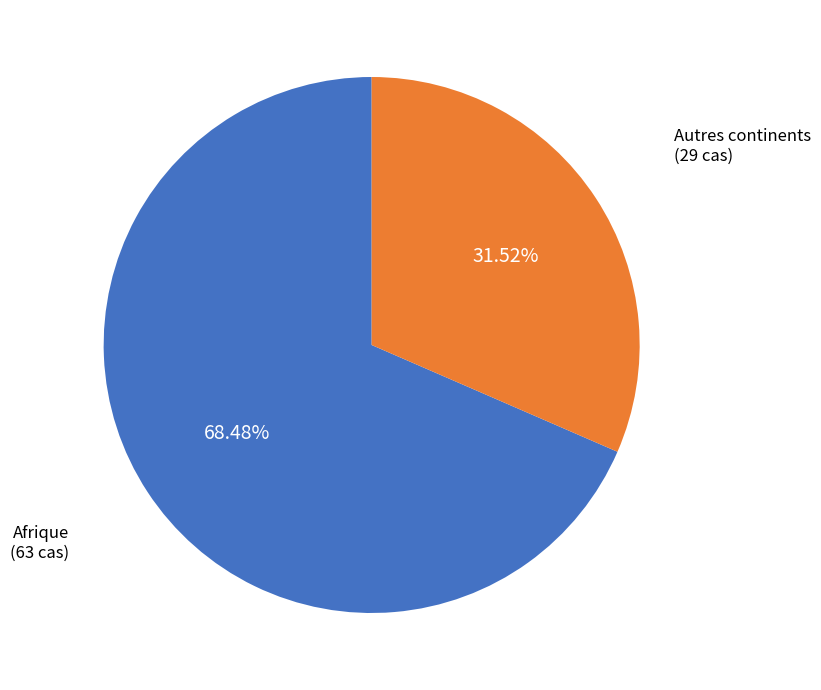

Does any single category account for the majority?

Yes